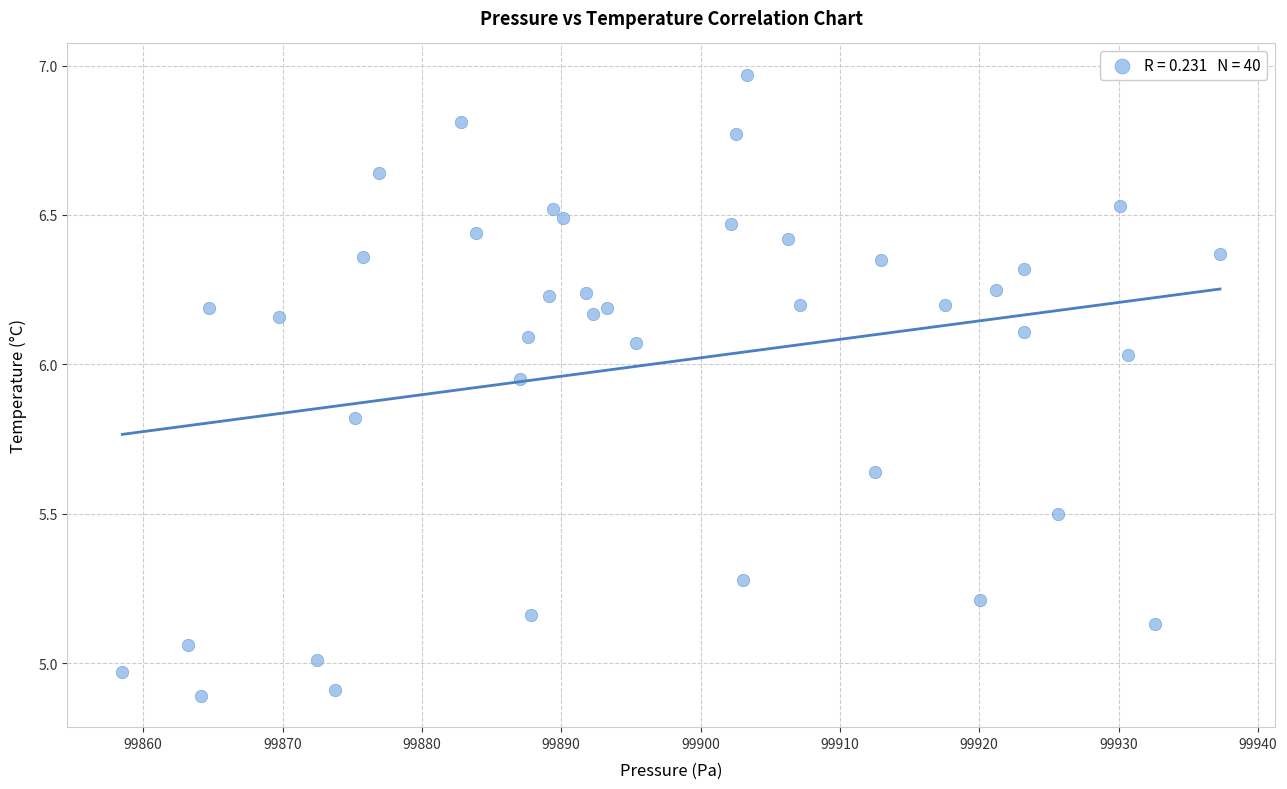

What is the range of Y values (max minus min)?

2.1